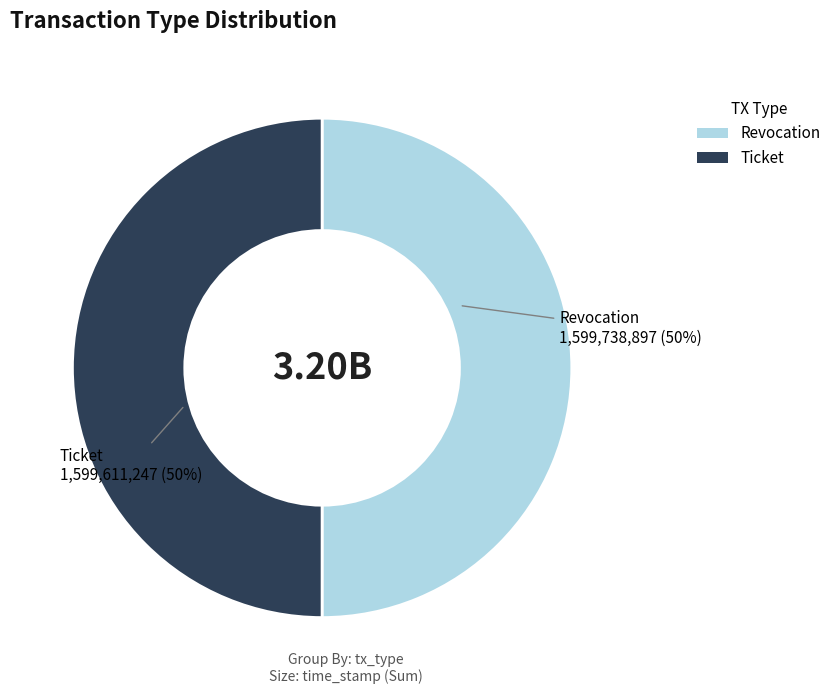

Combined, do Revocation and Ticket account for over 50%?

Yes